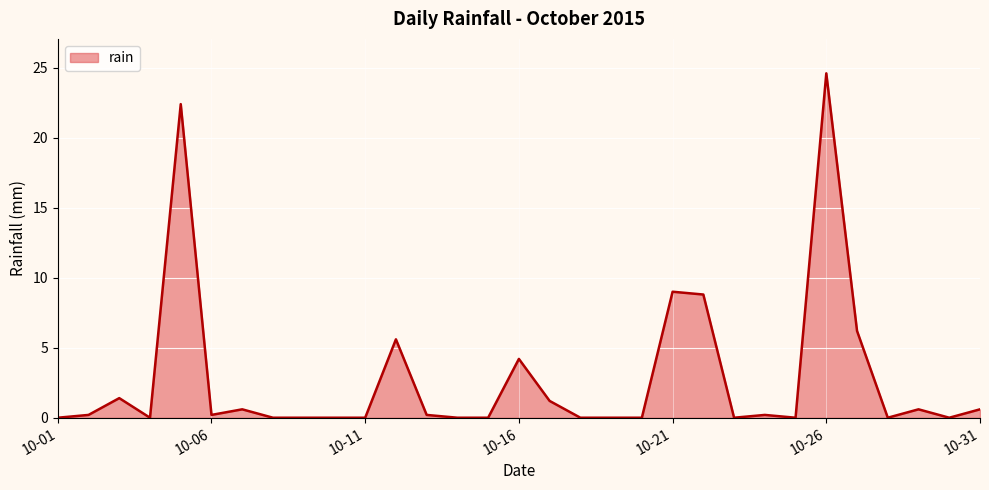

Does the chart have visible grid lines?

Yes